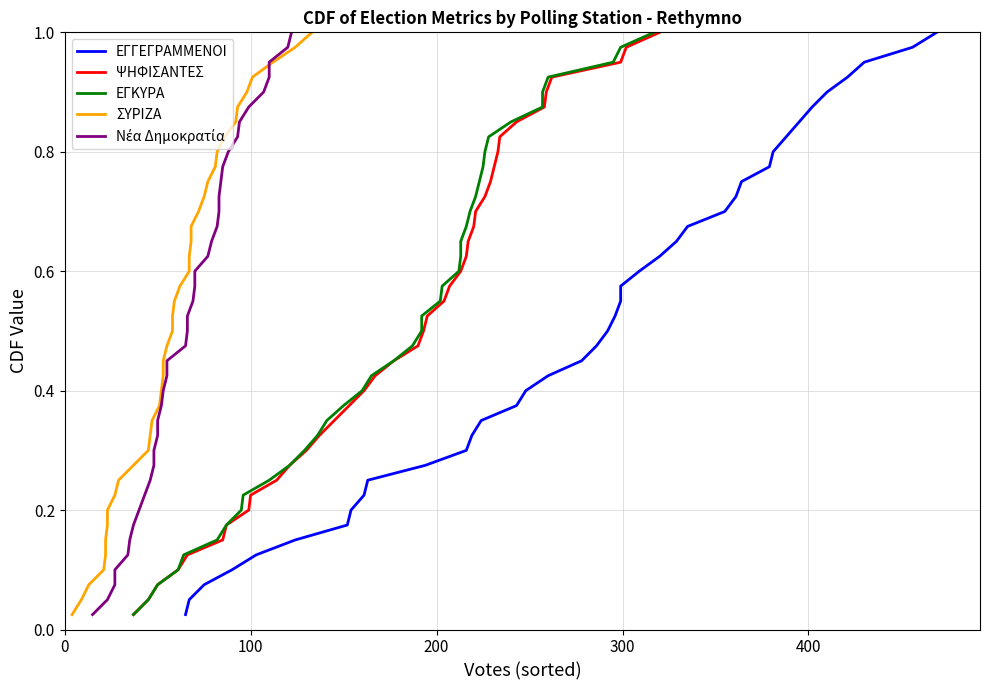

How many lines are shown in the chart?

5